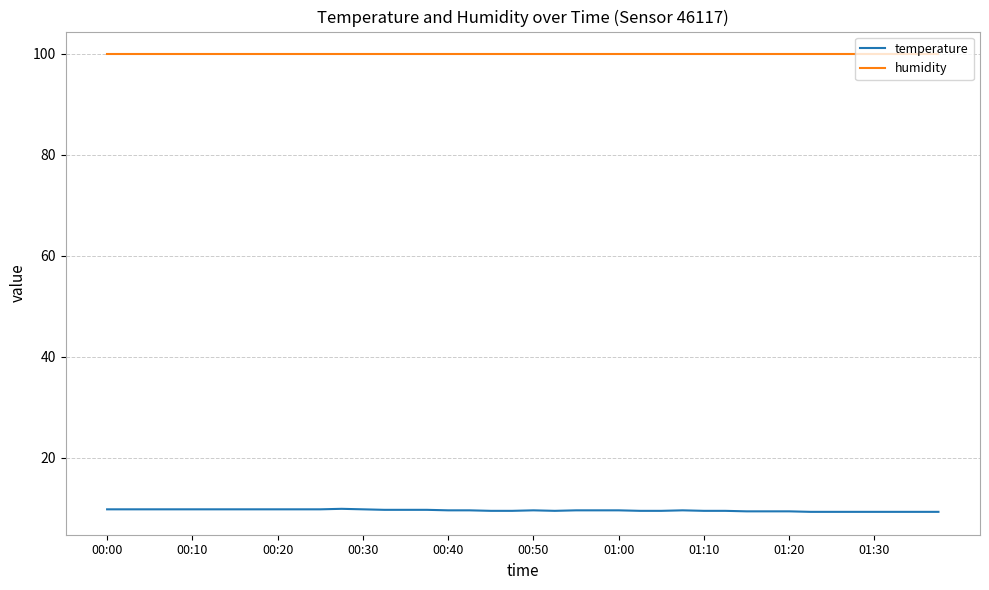

True or false: humidity and temperature cross at least once.

False